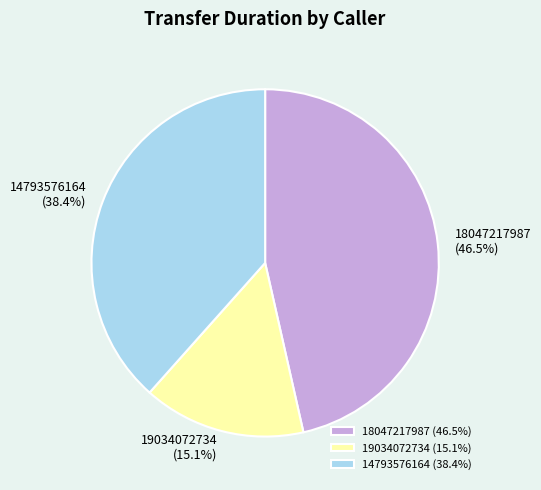

How many segments does this pie chart have?

3